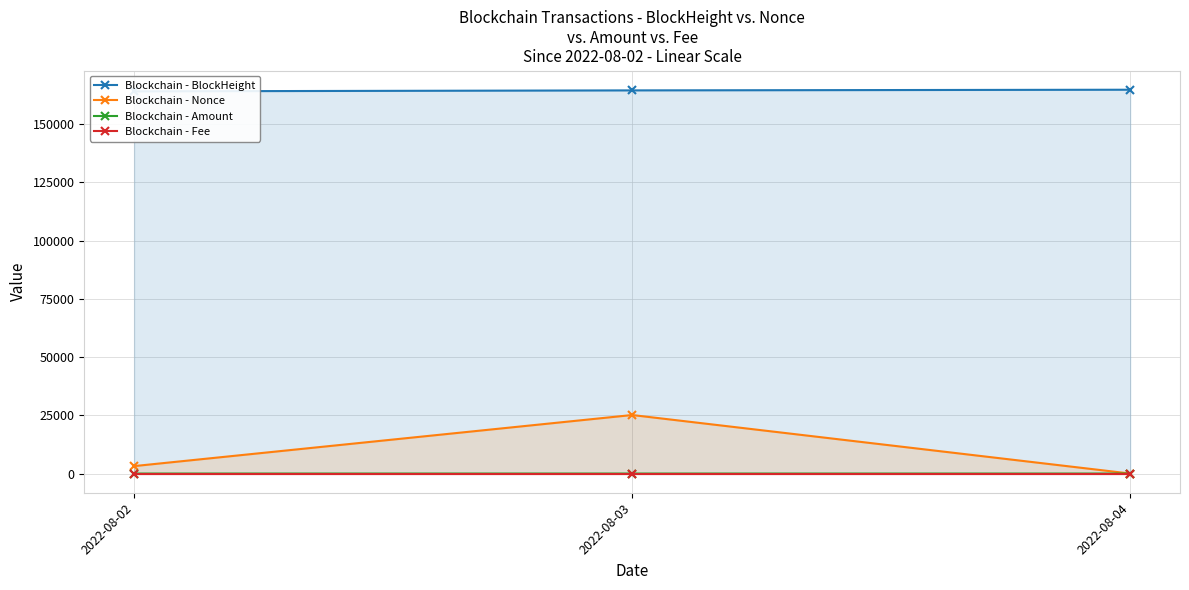

How many data points in Blockchain - Nonce are less than 3198?

1